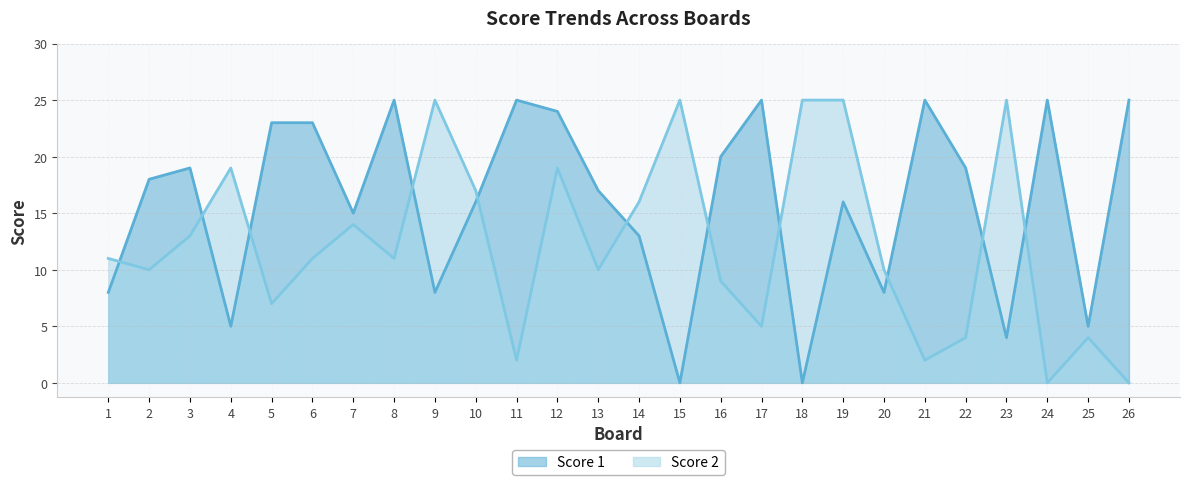

Reading right to left, transcribe all the data shown in this chart.

Score 1: 25	5	25	4	19	25	8	16	0	25	20	0	13	17	24	25	16	8	25	15	23	23	5	19	18	8
Score 2: 0	4	0	25	4	2	10	25	25	5	9	25	16	10	19	2	17	25	11	14	11	7	19	13	10	11